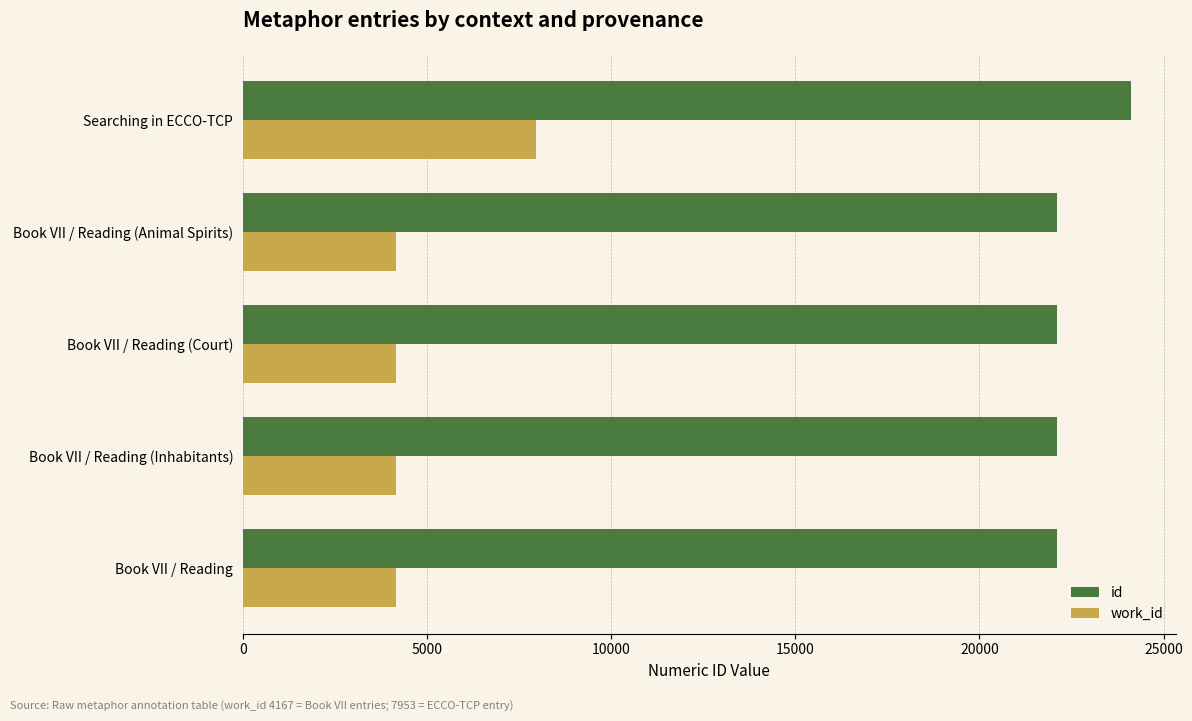

At which category is the sum across all series the highest?

Searching in ECCO-TCP